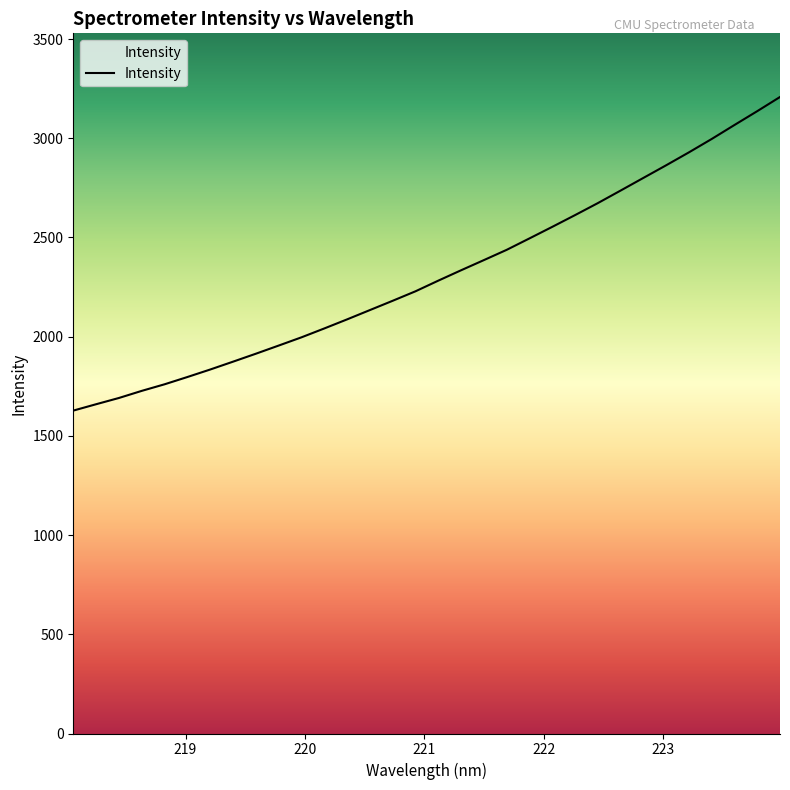

What is the difference between the maximum and minimum values?

1580.5